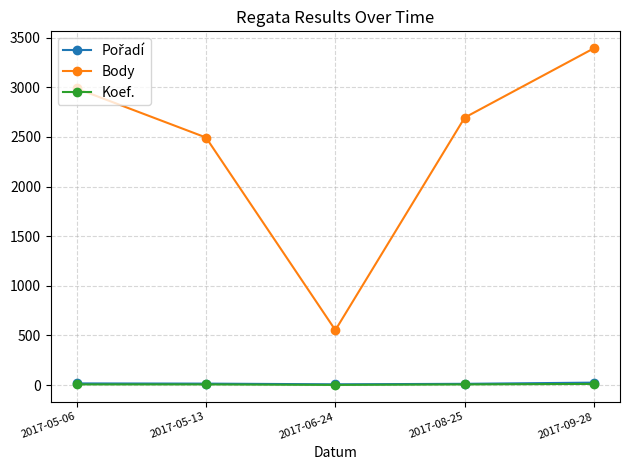

What is the label of the 5th point from the right?

2017-05-06